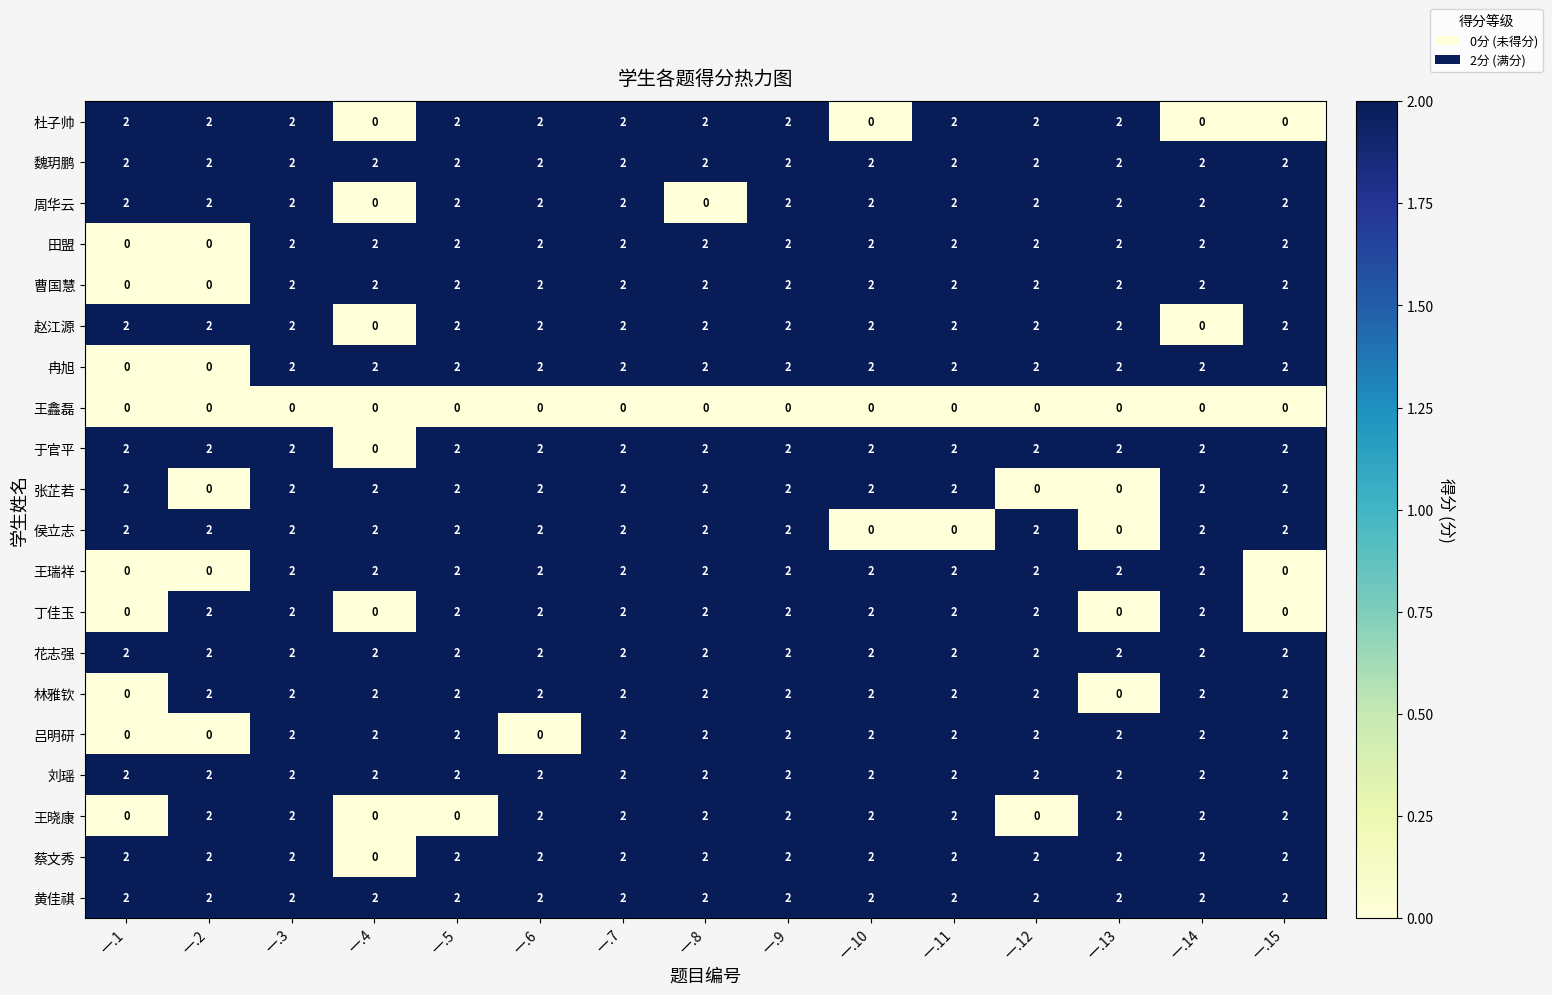

What is the sum of all 王瑞祥 values?

24